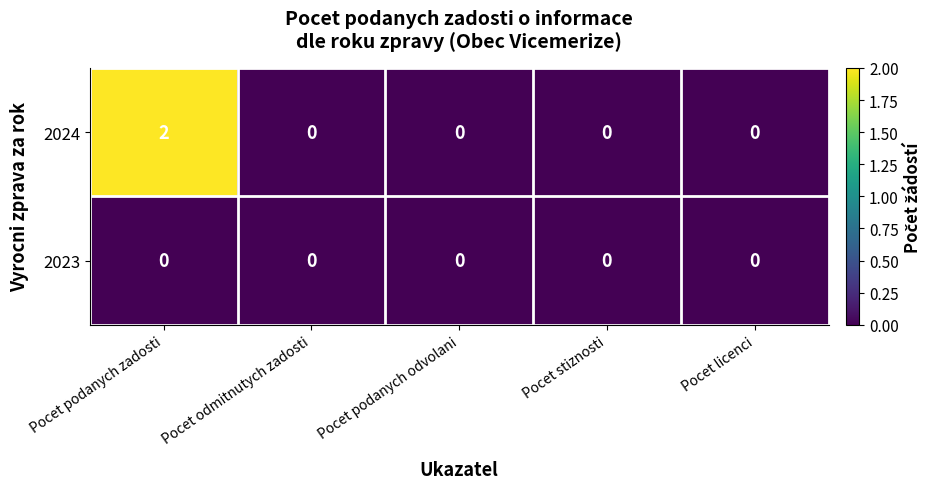

At which category is the sum across all series the highest?

Pocet podanych zadosti